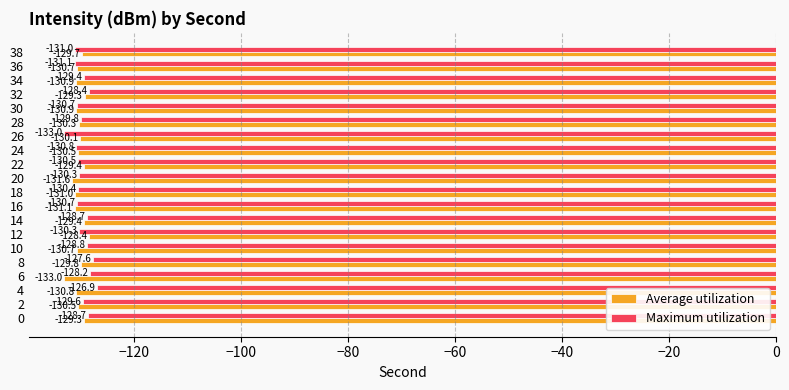

Which category has the highest value in the Maximum utilization series?

4